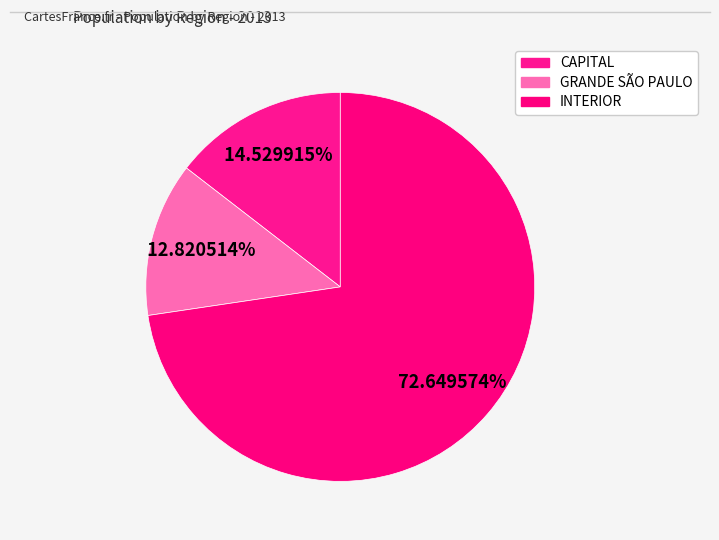

Rank the categories by value from highest to lowest.

INTERIOR, CAPITAL, GRANDE SÃO PAULO